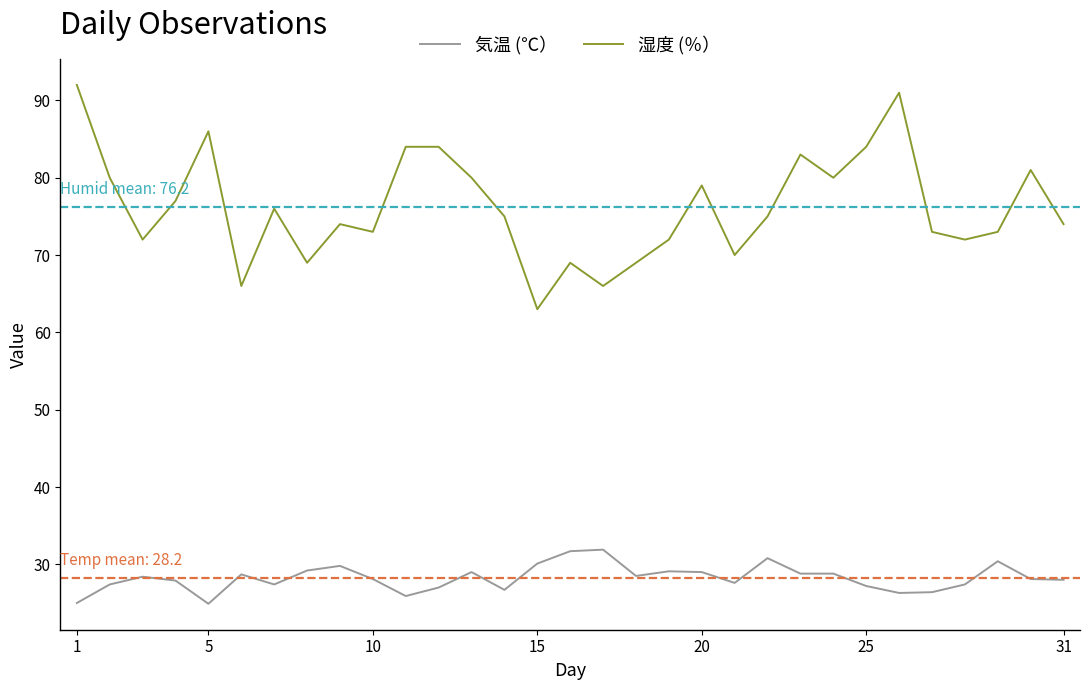

Which series has the largest range (max minus min)?

湿度 (％）